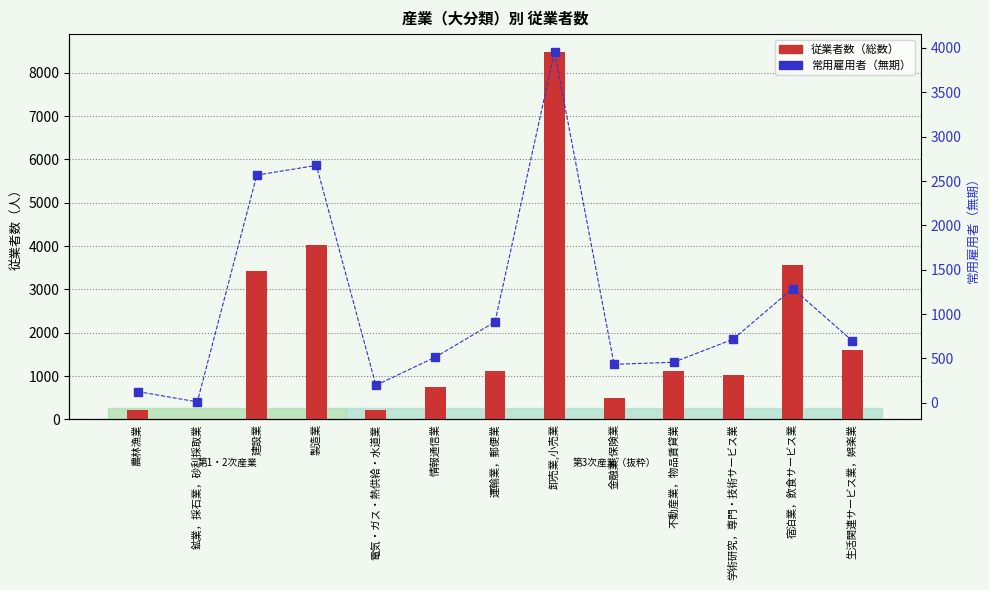

Is it true that 常用雇用者（無期） equals 327 at 電気・ガス・熱供給・水道業?

False